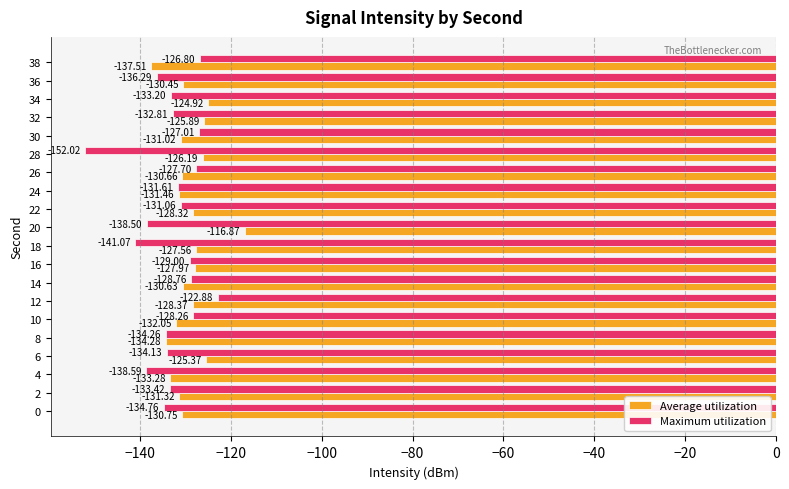

List the labels in order of Average utilization value, smallest first.

38, 8, 4, 10, 24, 2, 30, 0, 26, 14, 36, 12, 22, 16, 18, 28, 32, 6, 34, 20